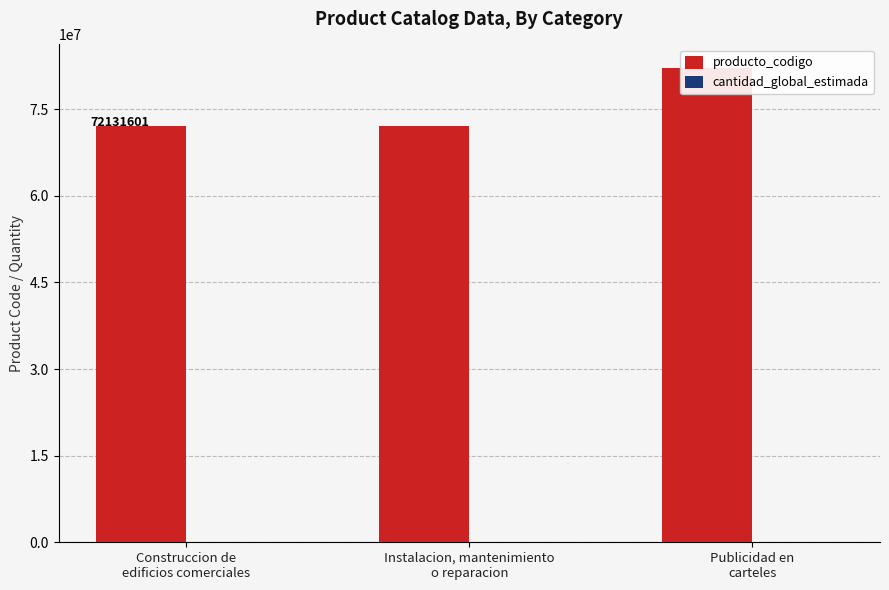

At which category is the sum across all series the highest?

Publicidad en
carteles